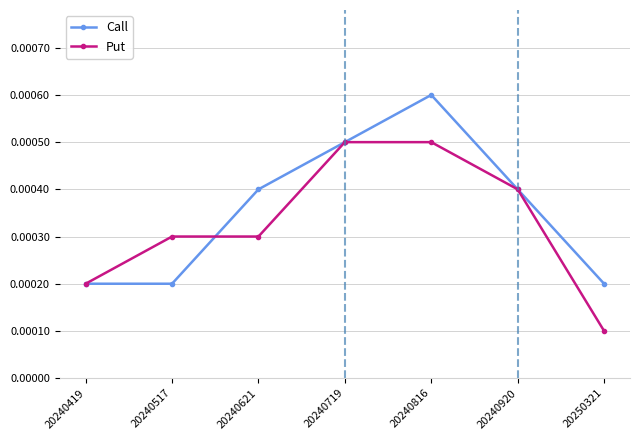

True or false: Put has more than 2 interior local peaks.

False